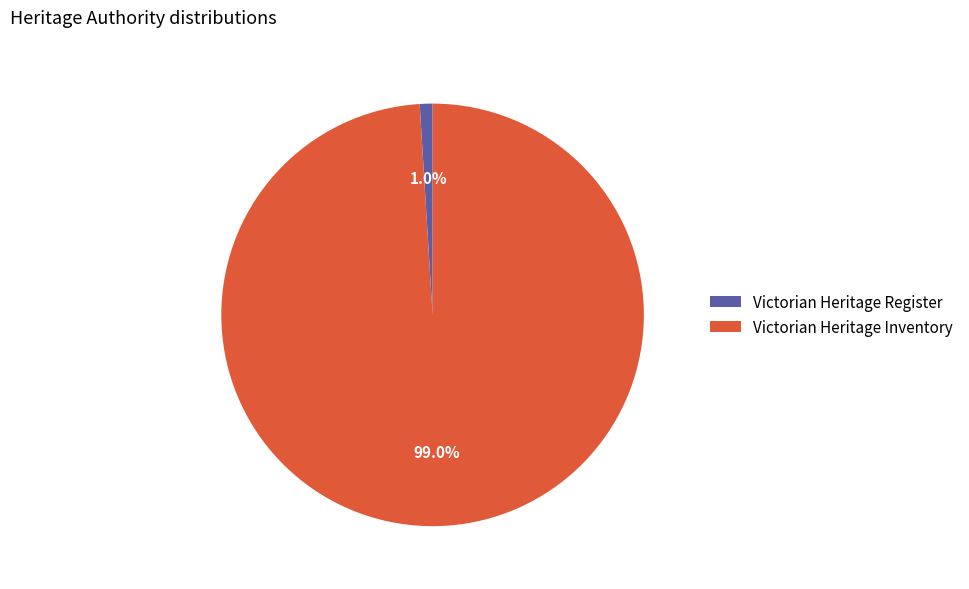

Which category accounts for the majority?

Victorian Heritage Inventory